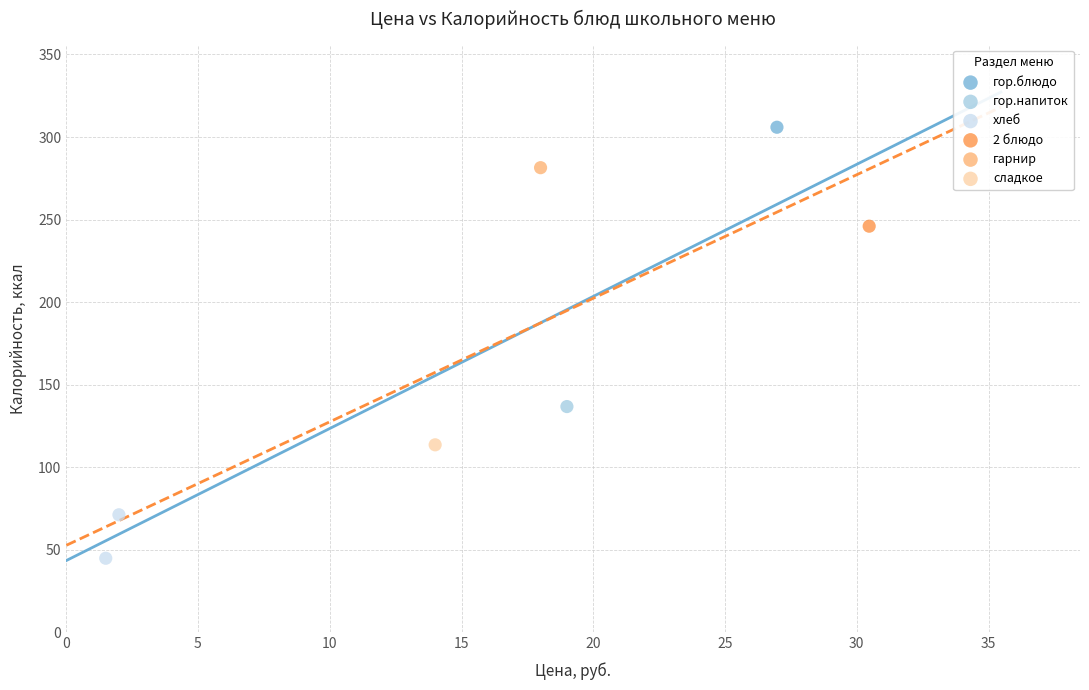

What are all the series names shown in the legend?

гор.блюдо, гор.напиток, хлеб, 2 блюдо, гарнир, сладкое